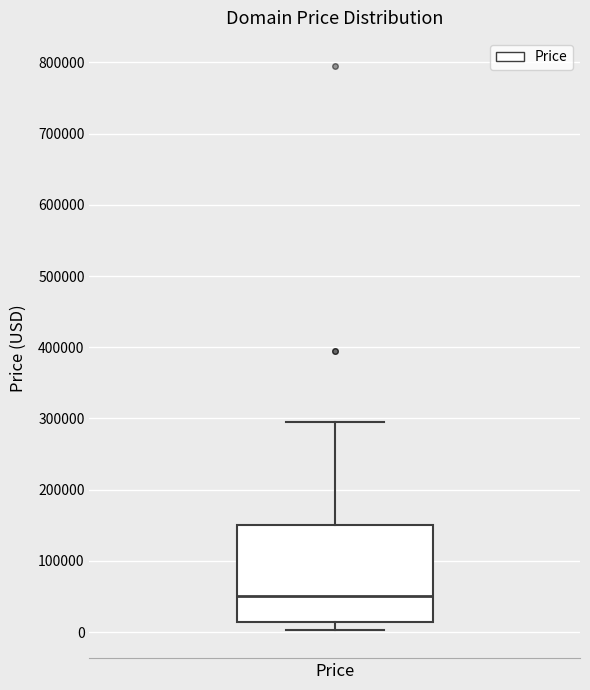

Read this box plot against the y-axis: the position of the median line, the range covered by the box, and the ends of both whiskers. The values are not printed on the chart, so give them approximately, as read against the axis.

median 50000, box 10000 to 150000, whiskers 0 to 290000